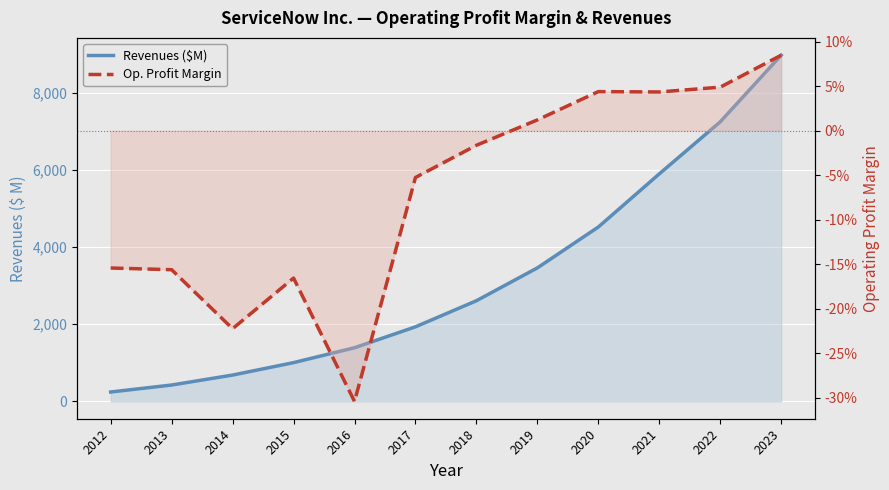

What is the sum of all Op. Profit Margin values?

-0.8